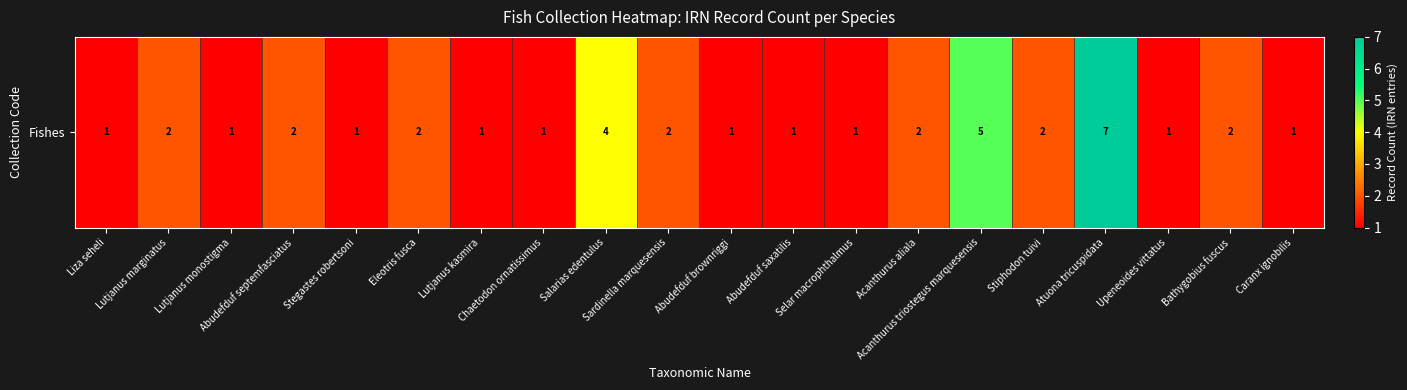

What is the difference between the maximum and minimum values?

6